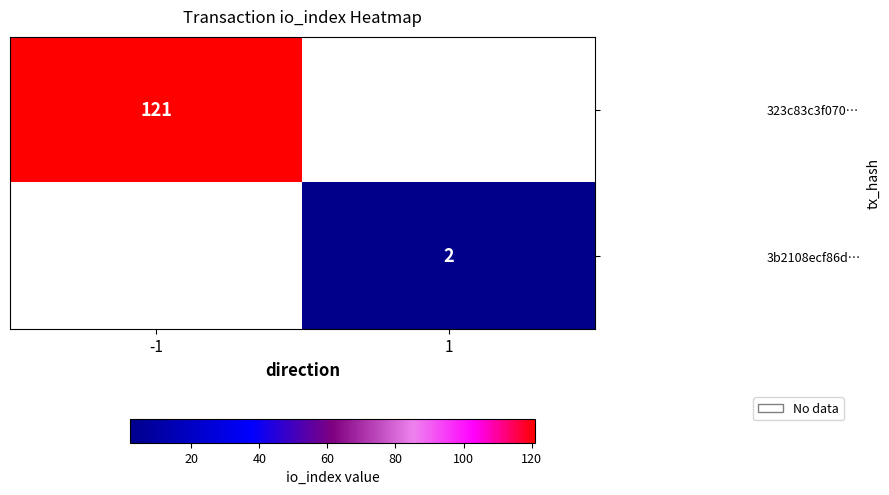

How many values in 3b2108ecf86d… are above zero?

1